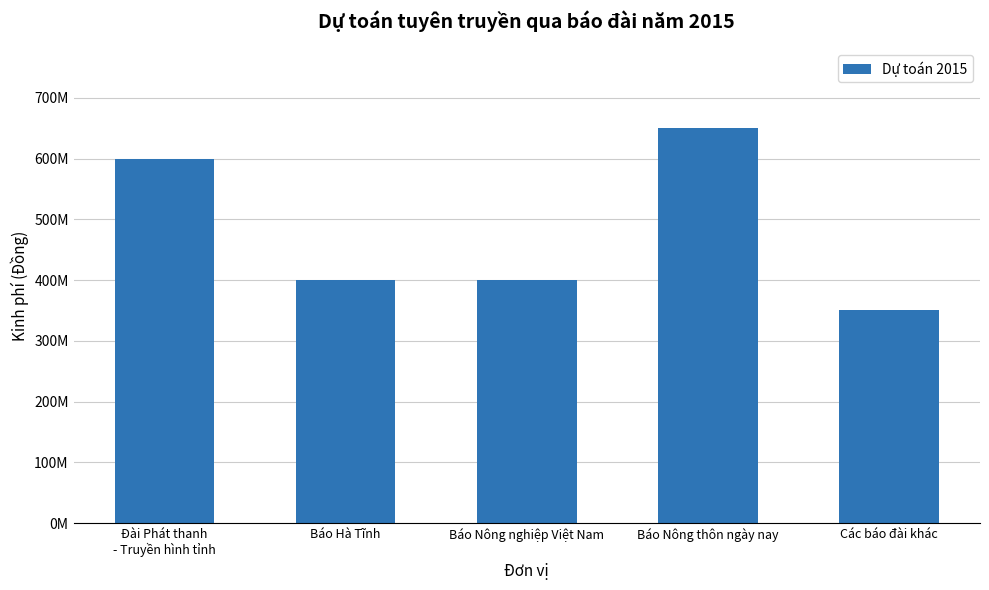

Does the chart contain any negative values?

No